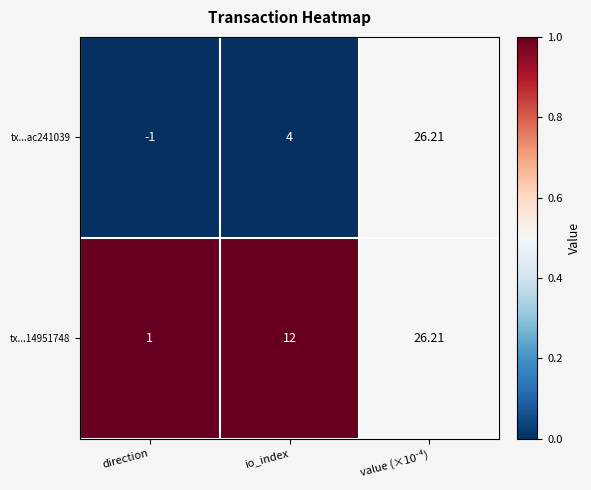

How many distinct data groups are displayed?

2